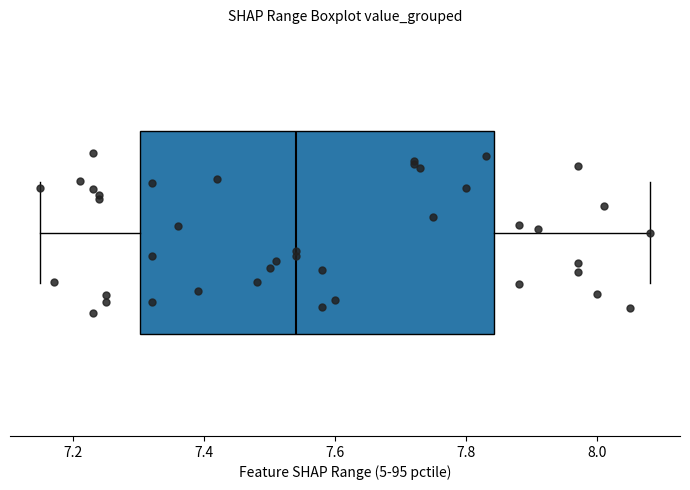

Where does the median line of the box sit on the x-axis? The values are not printed on the chart, so give them approximately, as read against the axis.

7.54